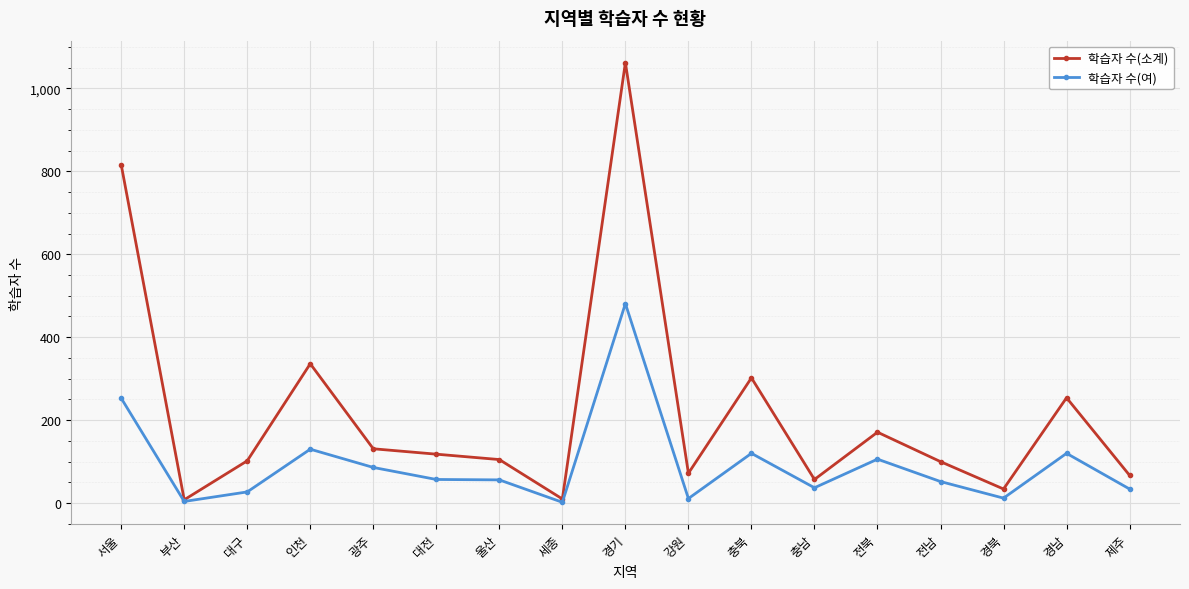

What is the highest value of the 학습자 수(여) series?

481